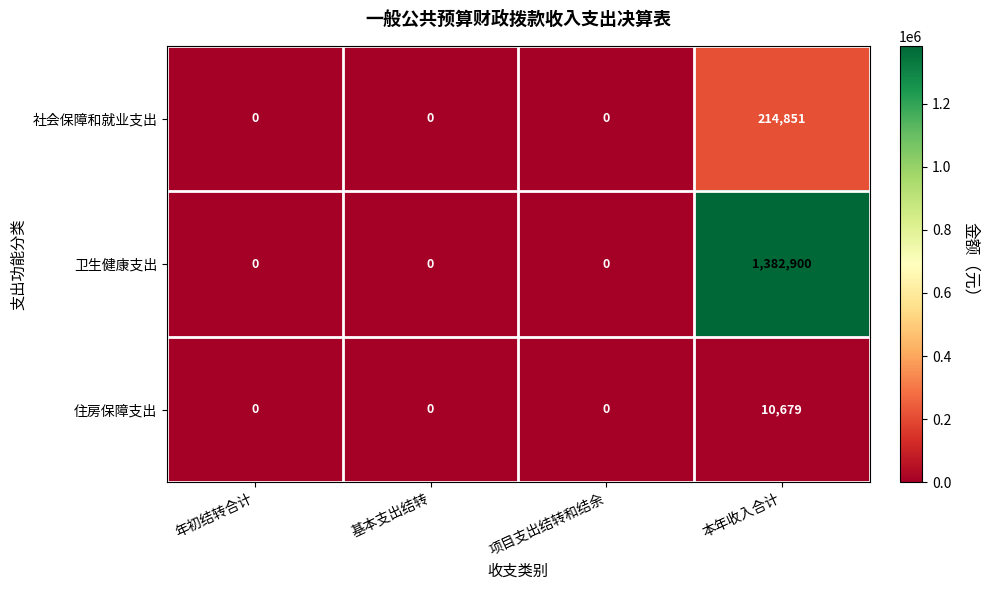

At which label does 卫生健康支出 reach its peak?

本年收入合计